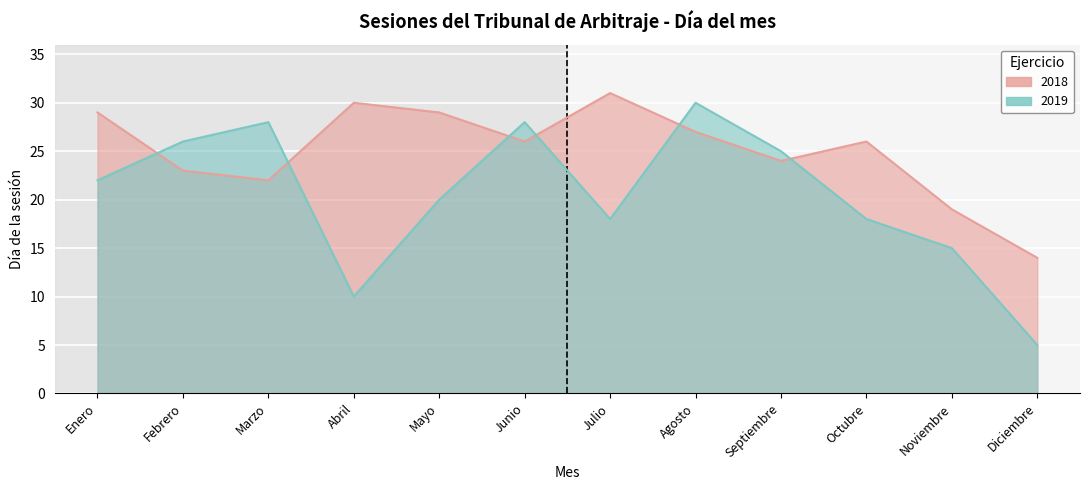

Reading left to right, what are all the values shown in this chart?

2018: Enero=29	Febrero=23	Marzo=22	Abril=30	Mayo=29	Junio=26	Julio=31	Agosto=27	Septiembre=24	Octubre=26	Noviembre=19	Diciembre=14
2019: Enero=22	Febrero=26	Marzo=28	Abril=10	Mayo=20	Junio=28	Julio=18	Agosto=30	Septiembre=25	Octubre=18	Noviembre=15	Diciembre=5